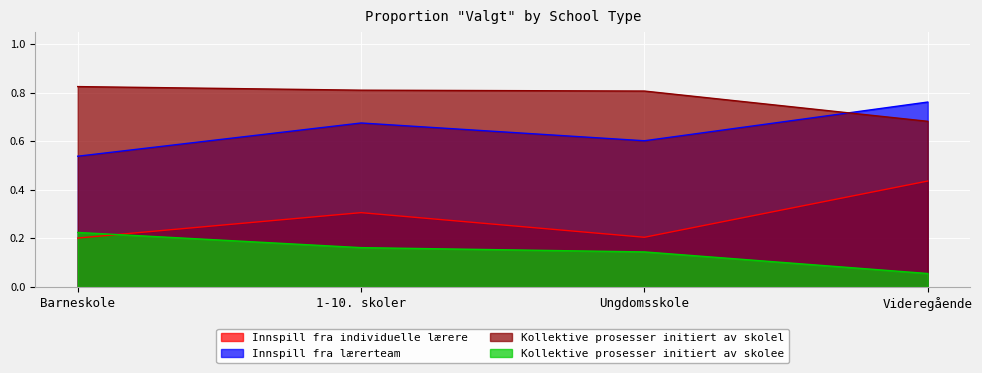

What position from the left is 1-10. skoler?

2